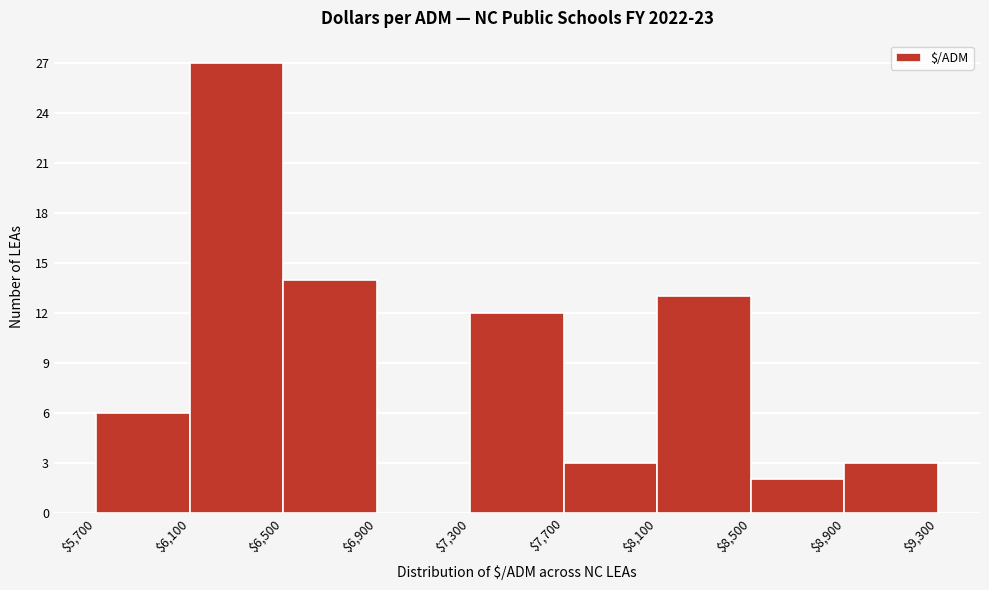

Reading left to right, transcribe this chart: for each bar, give the range it covers on the x-axis and its height. The values are not printed on the chart, so give them approximately, as read against the axis.

$5,700 to $6,100: 6
$6,100 to $6,500: 27
$6,500 to $6,900: 14
$6,900 to $7,300: 0
$7,300 to $7,700: 12
$7,700 to $8,100: 3
$8,100 to $8,500: 13
$8,500 to $8,900: 2
$8,900 to $9,300: 3